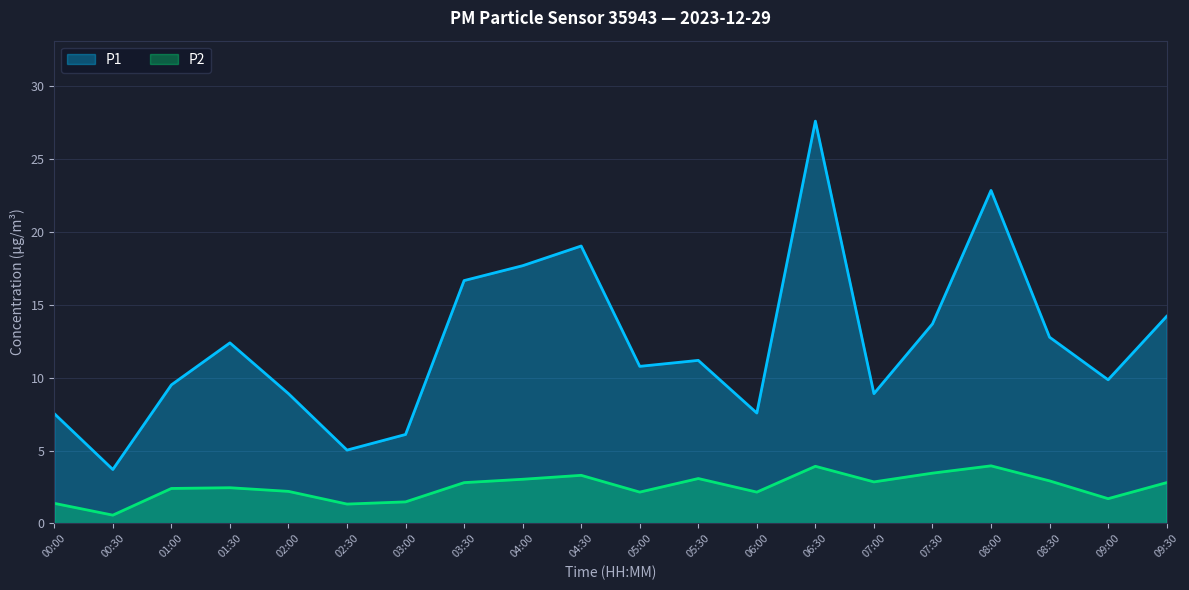

What is the difference between the maximum and minimum values in the P1 series?

23.9